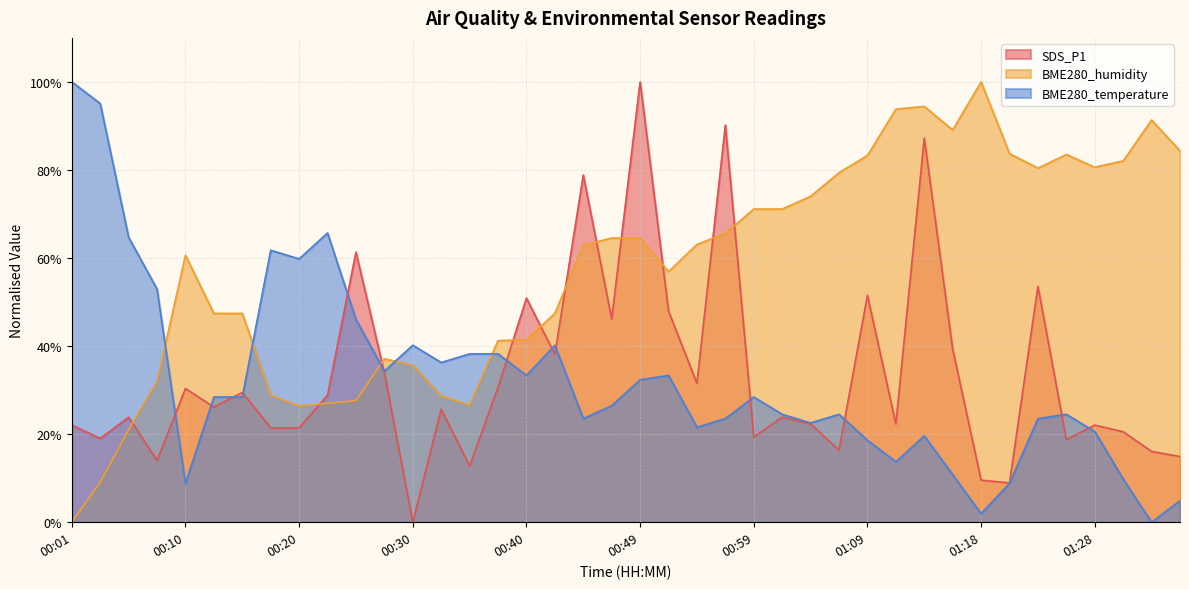

Rank the categories by BME280_temperature value from lowest to highest.

01:33, 01:18, 01:35, 00:10, 01:21, 01:31, 01:16, 01:11, 01:09, 01:14, 01:28, 00:54, 01:04, 00:44, 00:57, 01:23, 01:01, 01:06, 01:26, 00:47, 00:13, 00:15, 00:59, 00:49, 00:40, 00:52, 00:27, 00:32, 00:35, 00:37, 00:30, 00:42, 00:25, 00:08, 00:20, 00:18, 00:06, 00:23, 00:03, 00:01